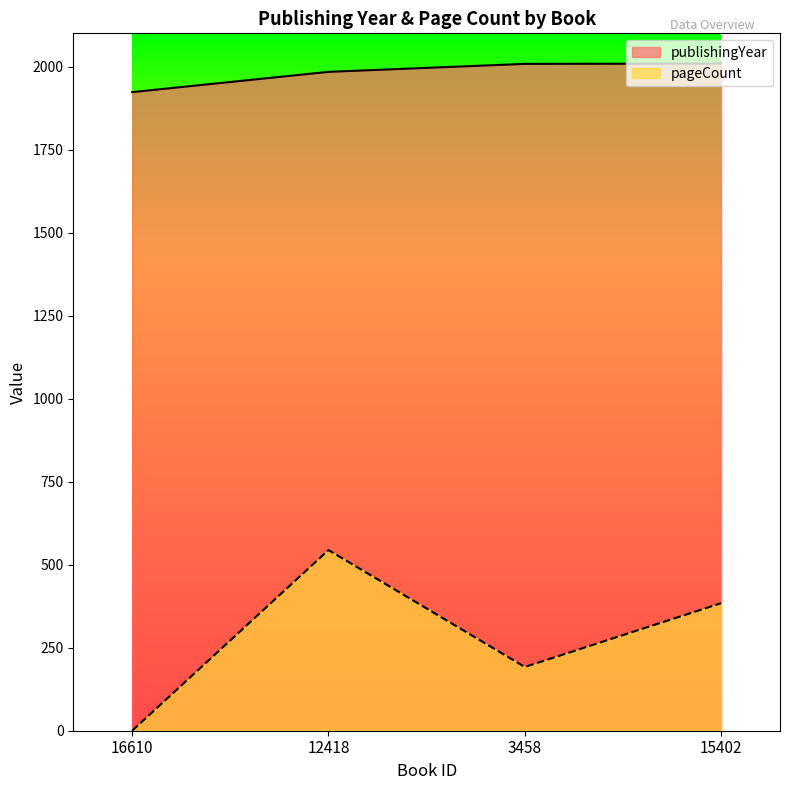

What is the maximum value for publishingYear?

2009